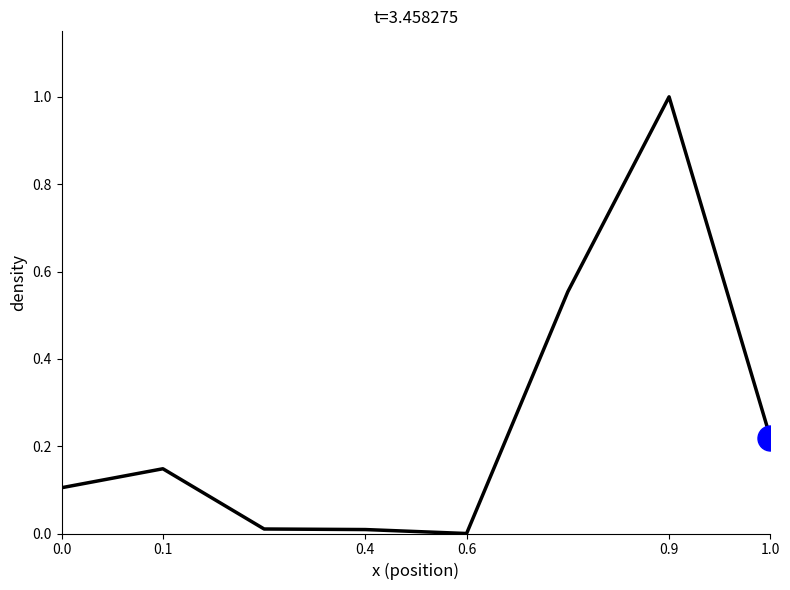

What is the maximum value shown in the chart?

1.0